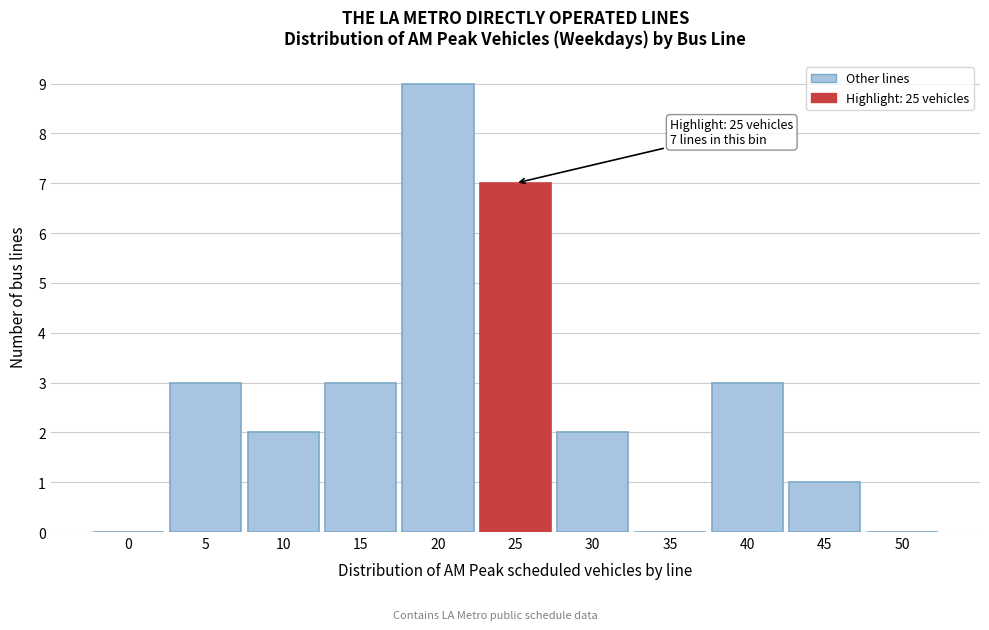

Reading left to right, list all the values displayed in this chart.

0=0	5=3	10=2	15=3	20=9	25=7	30=2	35=0	40=3	45=1	50=0